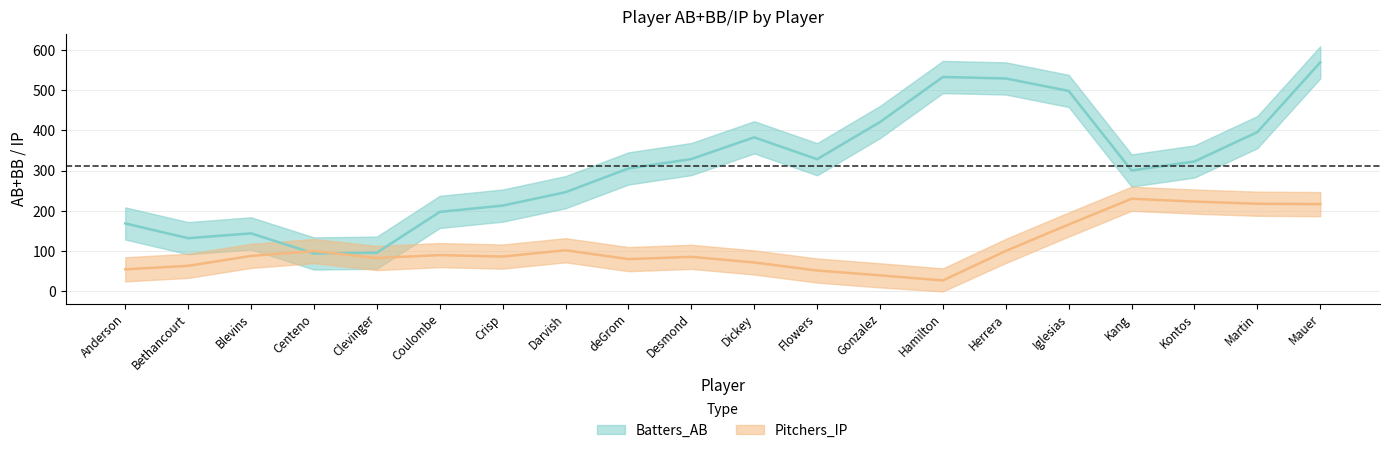

At Gonzalez, list the series in order from largest to smallest.

Batters_AB, Pitchers_IP